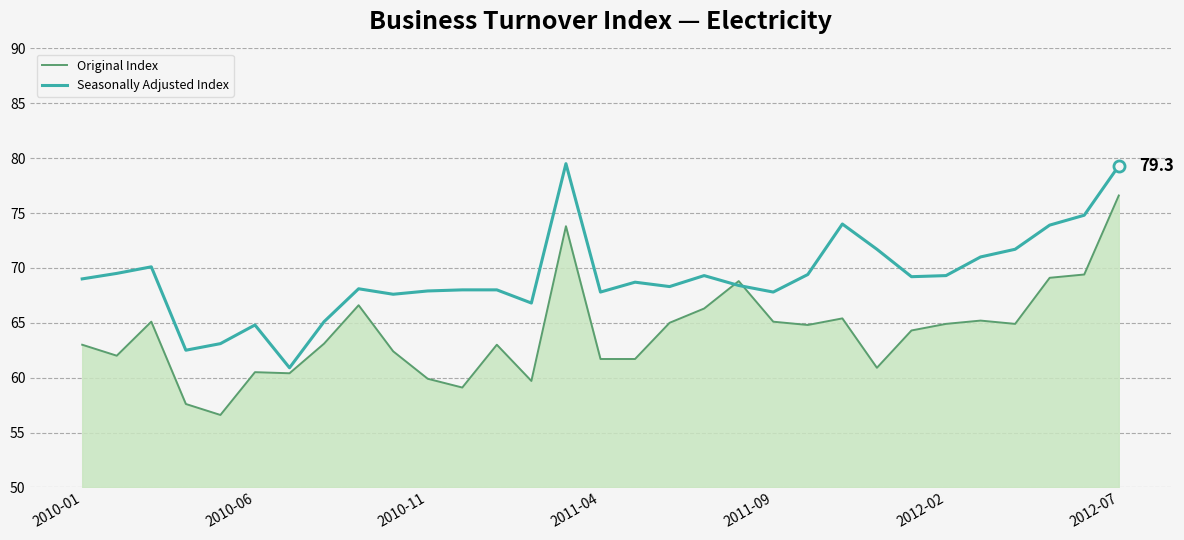

Which series has the largest total across all categories?

Seasonally Adjusted Index